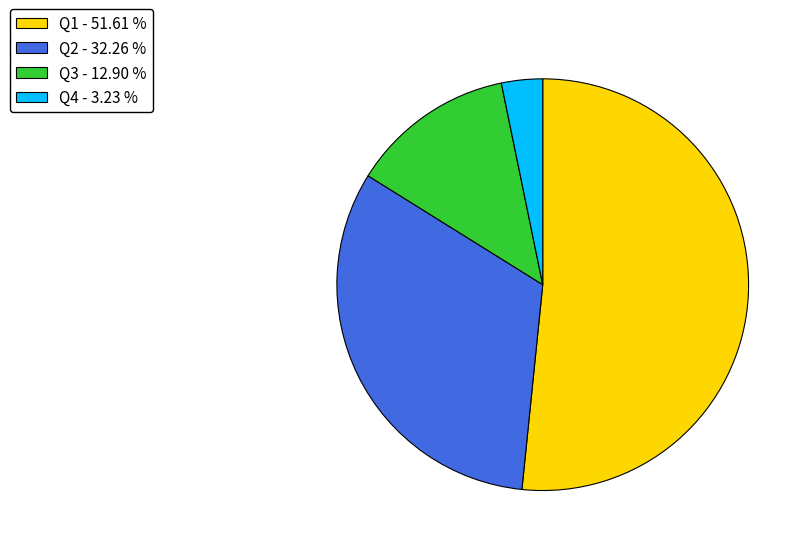

Combined, do Q1 - 51.61 % and Q2 - 32.26 % account for over 50%?

Yes